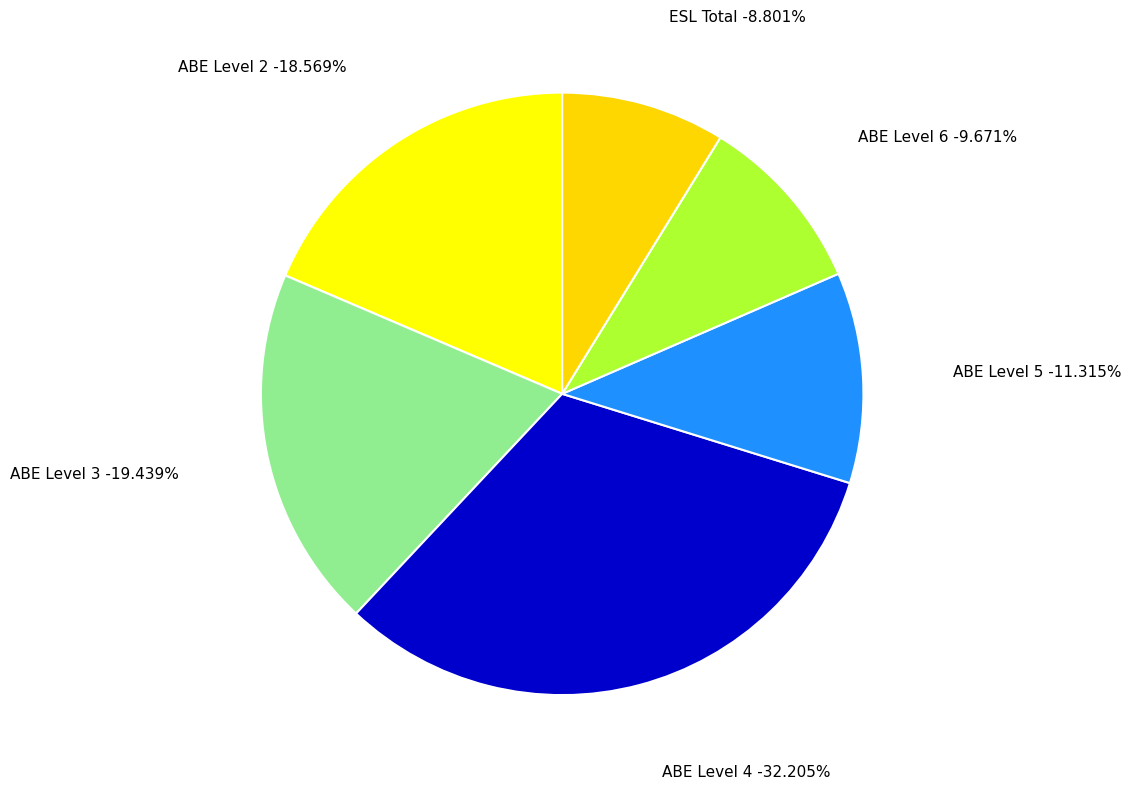

True or false: ABE Level 3 accounts for 9% of the total.

False